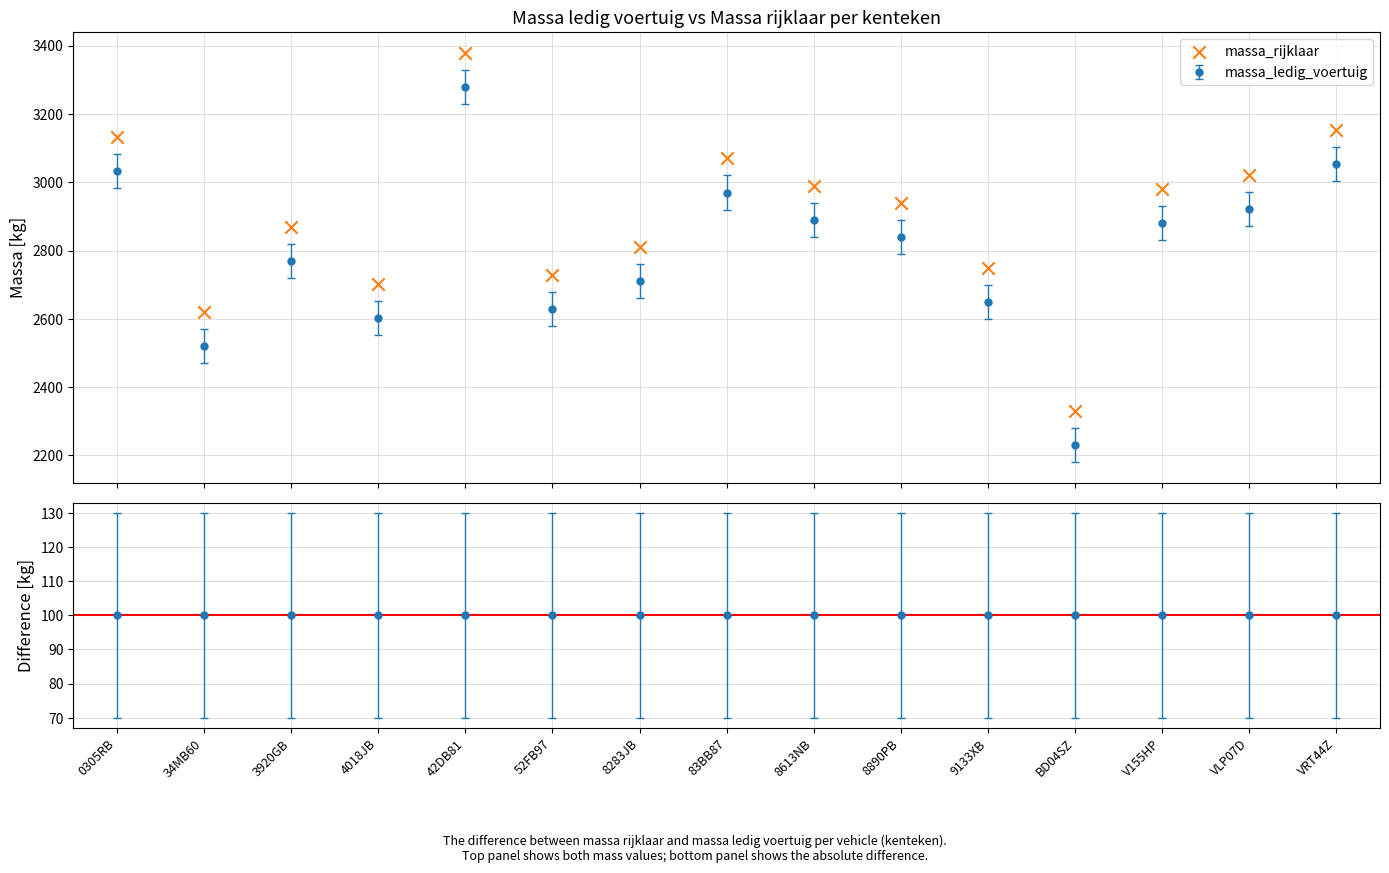

Approximately how many times larger is the value at 8890PB compared to VRT44Z?

0.9